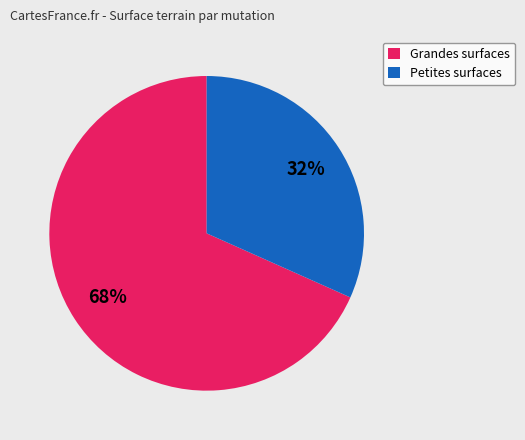

To the nearest percent, what portion does Grandes surfaces represent?

68%